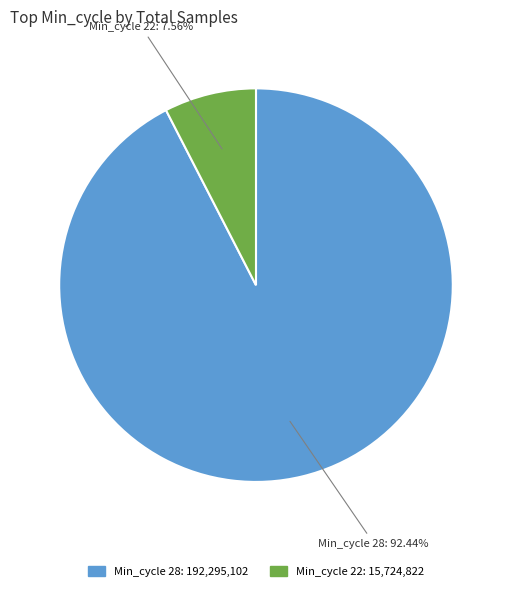

Does any single category account for the majority?

Yes